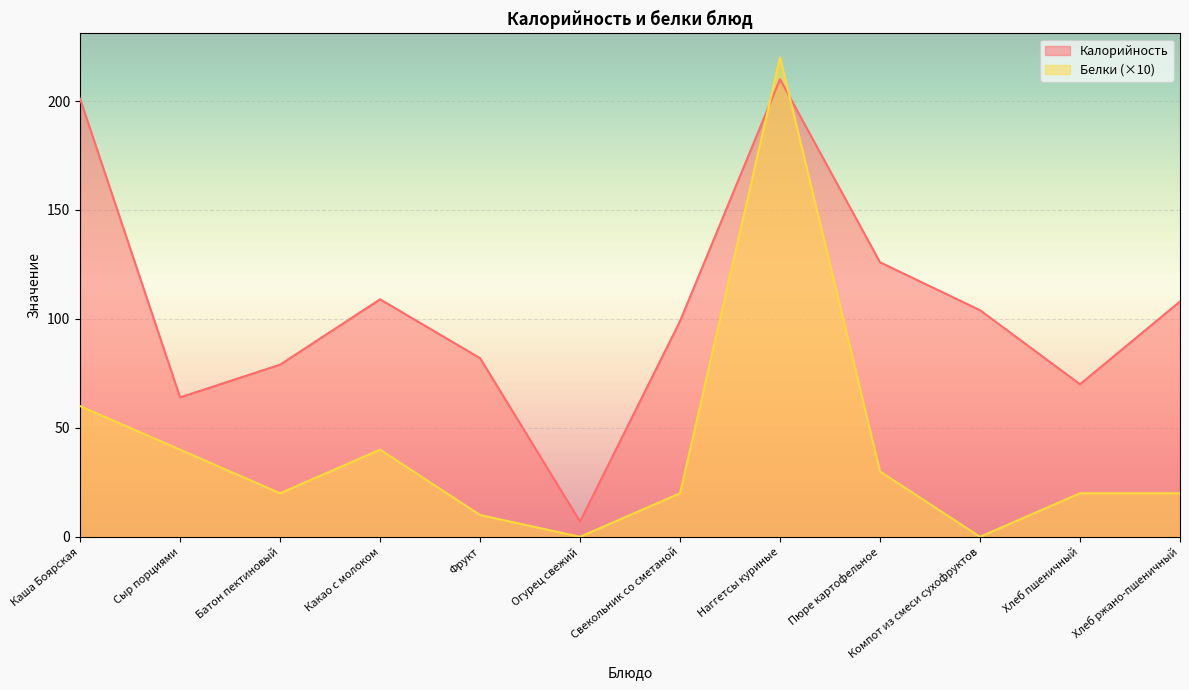

Reading left to right, list all the values displayed in this chart.

Калорийность: Каша Боярская=201	Сыр порциями=64	Батон пектиновый=79	Какао с молоком=109	Фрукт=82	Огурец свежий=7	Свекольник со сметаной=99	Наггетсы куриные=210	Пюре картофельное=126	Компот из смеси сухофруктов=104	Хлеб пшеничный=70	Хлеб ржано-пшеничный=108
Белки: Каша Боярская=60	Сыр порциями=40	Батон пектиновый=20	Какао с молоком=40	Фрукт=10	Огурец свежий=0	Свекольник со сметаной=20	Наггетсы куриные=220	Пюре картофельное=30	Компот из смеси сухофруктов=0	Хлеб пшеничный=20	Хлеб ржано-пшеничный=20